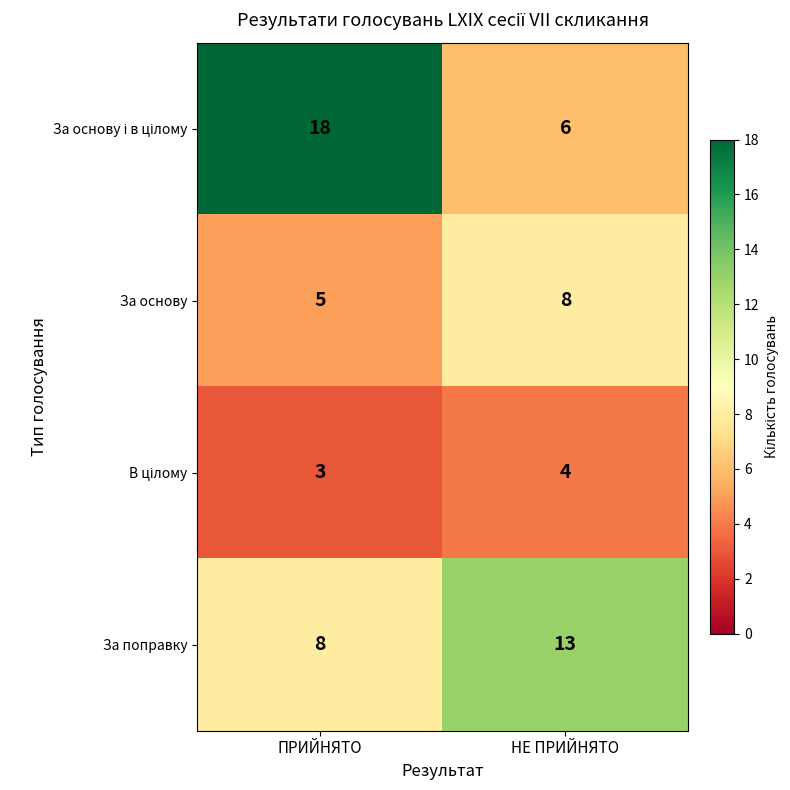

Rank the categories by За поправку value from highest to lowest.

НЕ ПРИЙНЯТО, ПРИЙНЯТО